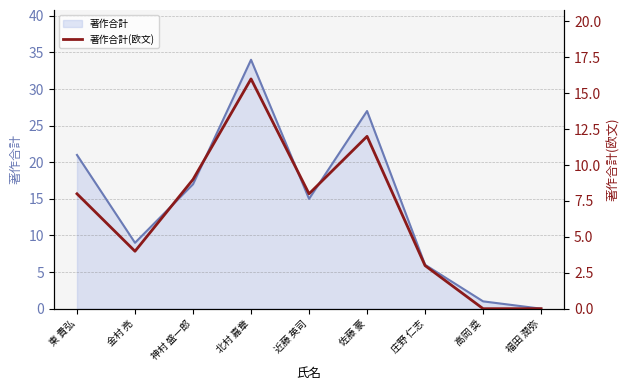

True or false: 著作合計 has more than 2 points higher than both neighbors.

False